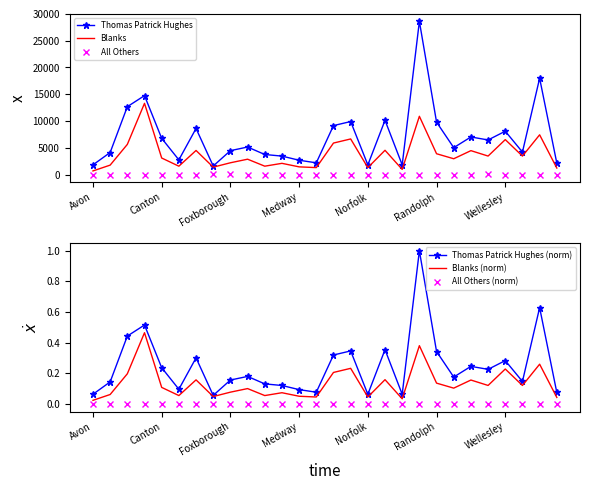

Reading left to right, transcribe all the data shown in this chart.

Thomas Patrick Hughes: 1803.0	4113.0	12677.0	14744.0	6763.0	2740.0	8605.0	1594.0	4458.0	5137.0	3741.0	3441.0	2668.0	2185.0	9141.0	9899.0	1796.0	10134.0	1801.0	28628.0	9792.0	5019.0	7015.0	6459.0	8093.0	4192.0	17993.0	2136.0
Blanks: 669.0	1756.0	5629.0	13303.0	3084.0	1558.0	4493.0	1377.0	2194.0	2863.0	1558.0	2089.0	1431.0	1290.0	5879.0	6647.0	1291.0	4528.0	953.0	10881.0	3883.0	2947.0	4461.0	3449.0	6520.0	3445.0	7420.0	1208.0
All Others: 0.0	0.0	0.0	0.0	0.0	1.0	0.0	5.0	12.0	0.0	0.0	0.0	0.0	0.0	0.0	2.0	1.0	0.0	0.0	0.0	0.0	0.0	1.0	13.0	1.0	1.0	1.0	0.0
Thomas Patrick Hughes (norm): 0.1	0.1	0.4	0.5	0.2	0.1	0.3	0.1	0.2	0.2	0.1	0.1	0.1	0.1	0.3	0.3	0.1	0.4	0.1	1.0	0.3	0.2	0.2	0.2	0.3	0.1	0.6	0.1
Blanks (norm): 0.0	0.1	0.2	0.5	0.1	0.1	0.2	0.0	0.1	0.1	0.1	0.1	0.0	0.0	0.2	0.2	0.0	0.2	0.0	0.4	0.1	0.1	0.2	0.1	0.2	0.1	0.3	0.0
All Others (norm): 0.0	0.0	0.0	0.0	0.0	0.0	0.0	0.0	0.0	0.0	0.0	0.0	0.0	0.0	0.0	0.0	0.0	0.0	0.0	0.0	0.0	0.0	0.0	0.0	0.0	0.0	0.0	0.0